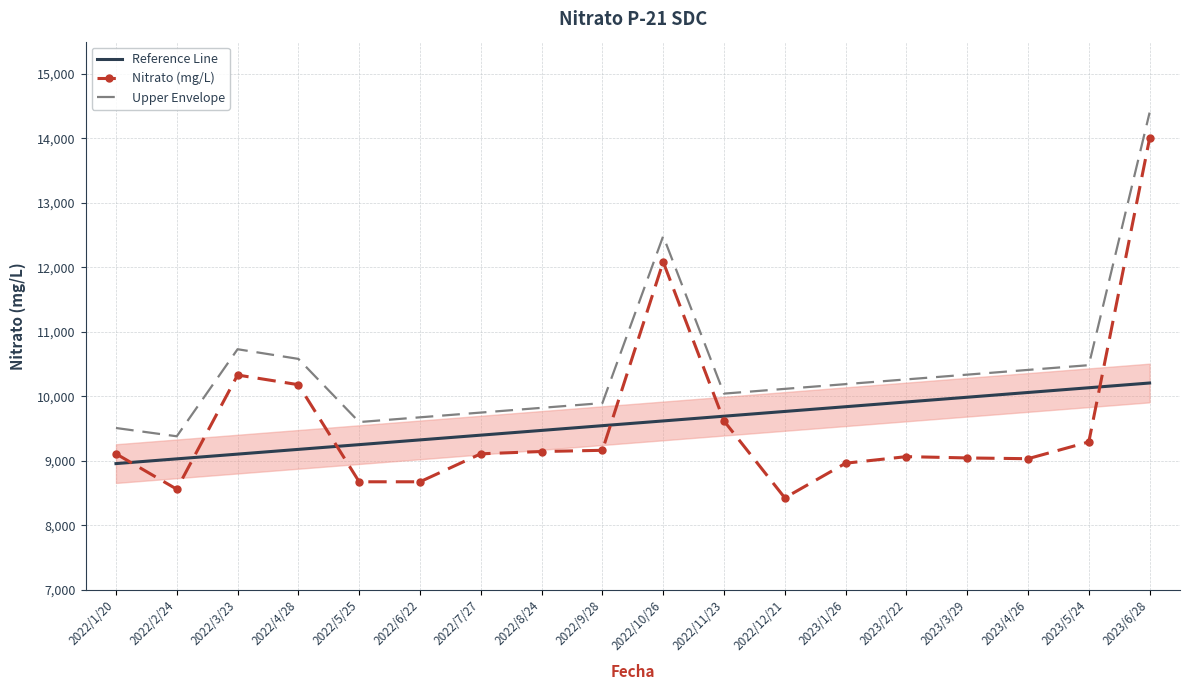

Between 2022/5/25 and 2022/9/28, which series saw the biggest shift?

Nitrato (mg/L)